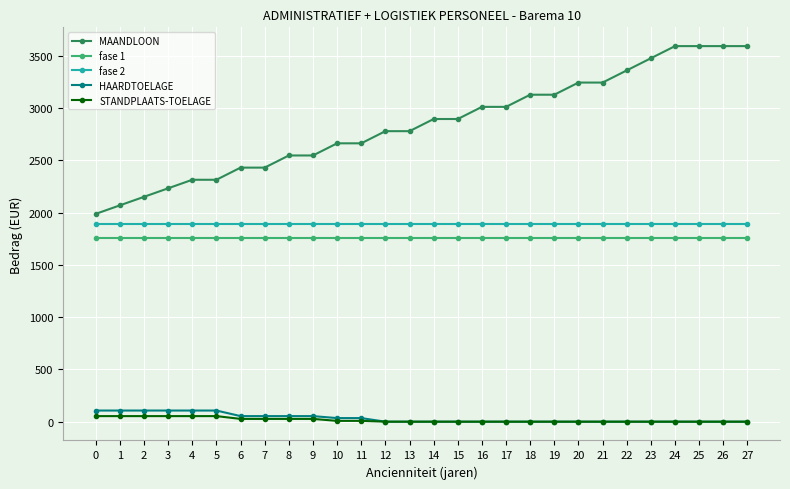

Which series has the widest spread of values?

MAANDLOON